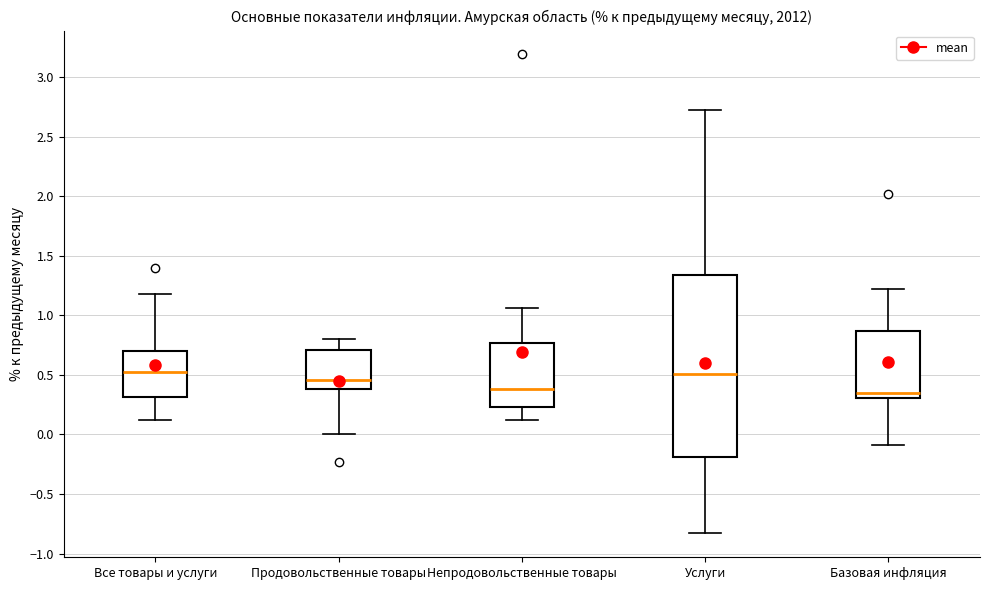

Reading left to right, transcribe this box plot: for each box, give where its median line is, the range the box spans, and where its two whiskers end, as read against the y-axis. The values are not printed on the chart, so give them approximately, as read against the axis.

Все товары и услуги: median 0.55, box 0.30 to 0.70, whiskers 0.10 to 1.20
Продовольственные товары: median 0.45, box 0.40 to 0.70, whiskers 0.00 to 0.80
Непродовольственные товары: median 0.40, box 0.25 to 0.75, whiskers 0.10 to 1.05
Услуги: median 0.50, box -0.20 to 1.35, whiskers -0.85 to 2.70
Базовая инфляция: median 0.35, box 0.30 to 0.85, whiskers -0.10 to 1.20